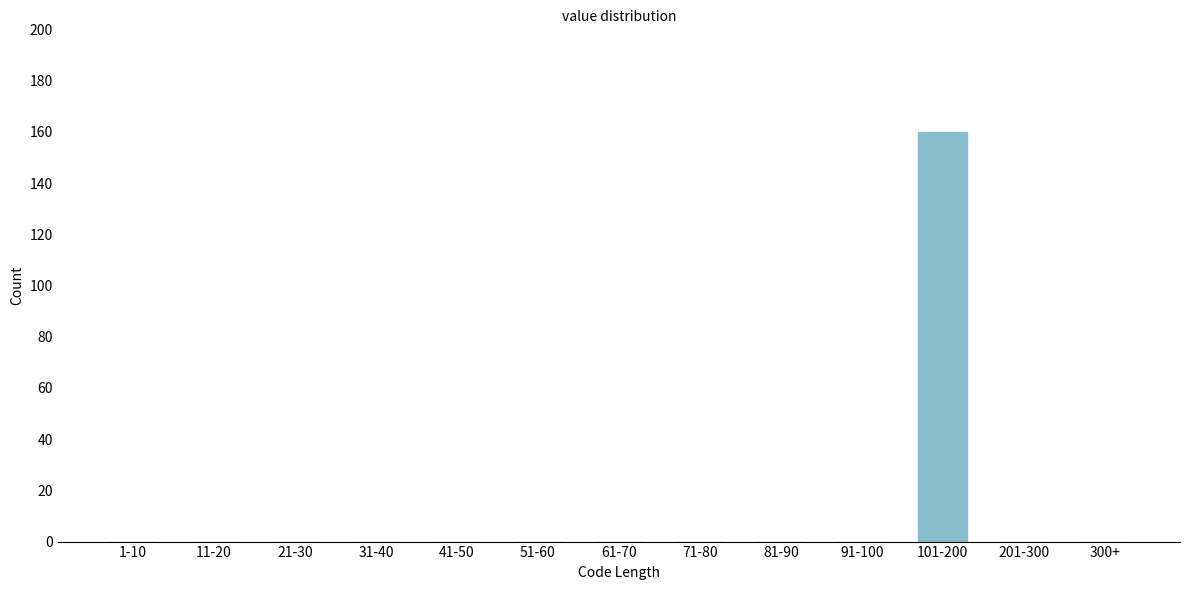

Reading left to right, transcribe all the data shown in this chart.

1-10=0	11-20=0	21-30=0	31-40=0	41-50=0	51-60=0	61-70=0	71-80=0	81-90=0	91-100=0	101-200=160	201-300=0	300+=0